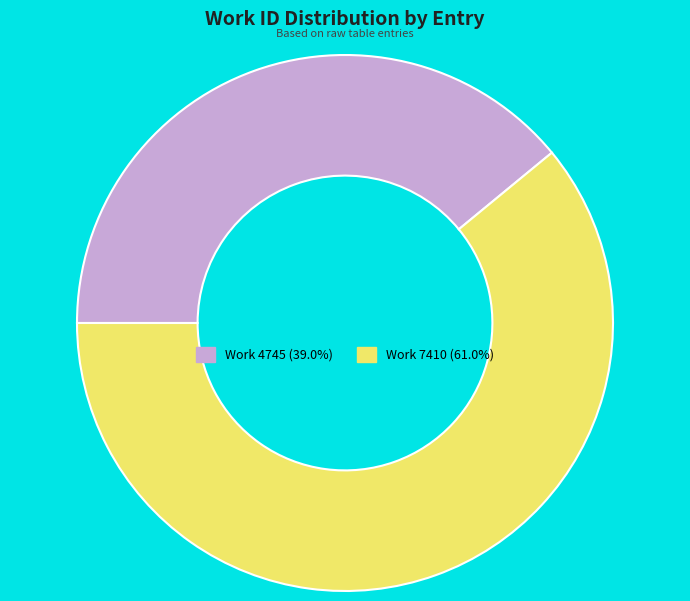

What is the ratio of the value at Work 7410 to the value at Work 4745?

1.6